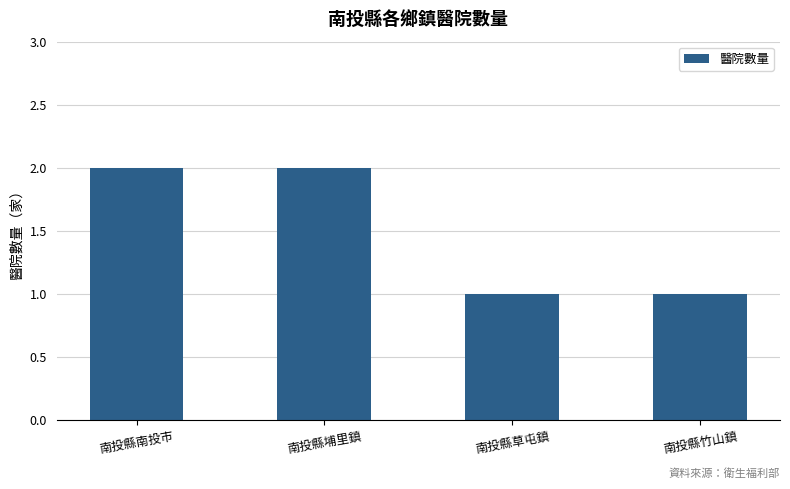

The value at 南投縣草屯鎮 is 1. True or false?

True